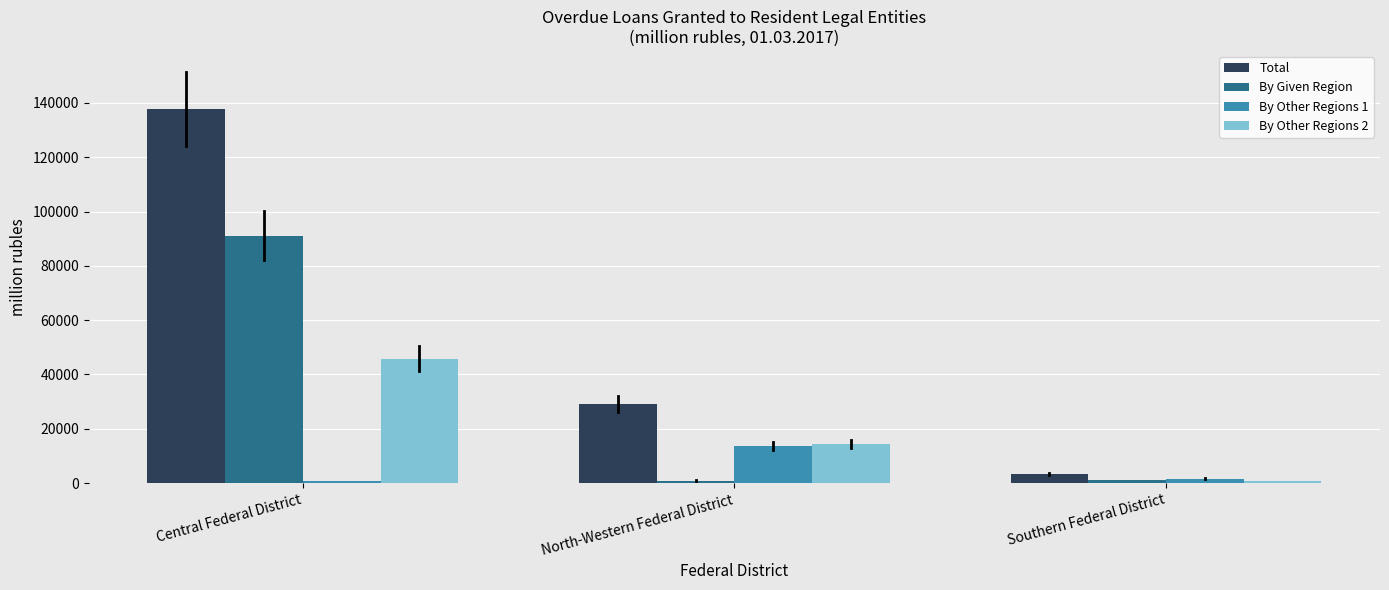

What is the minimum value for Total?

3499